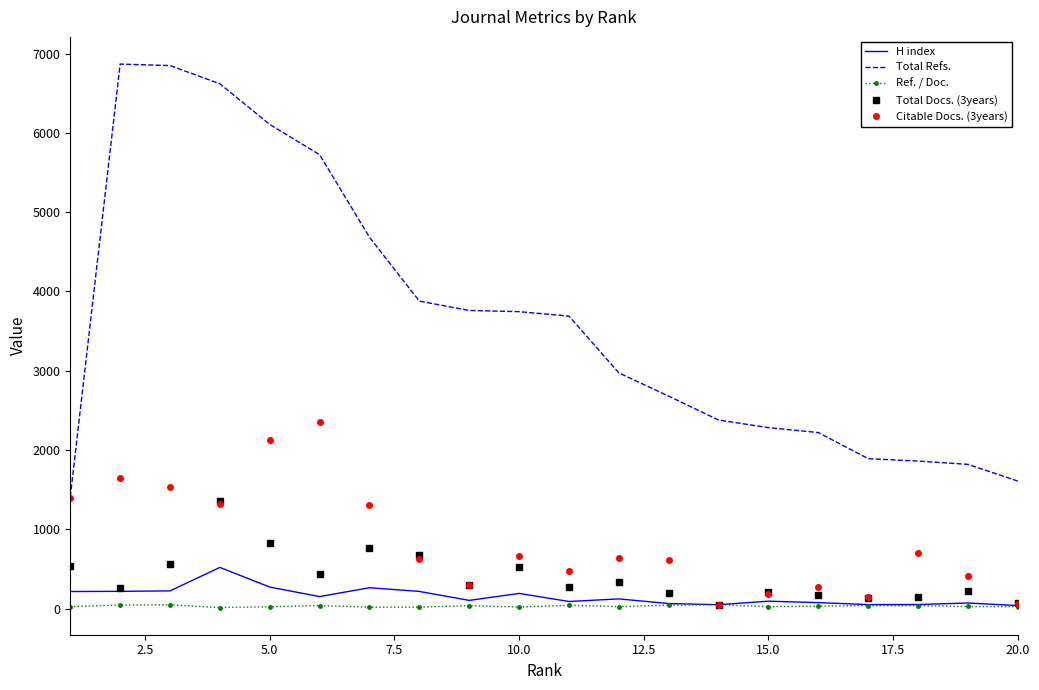

Which series has the widest spread of values?

Total Refs.